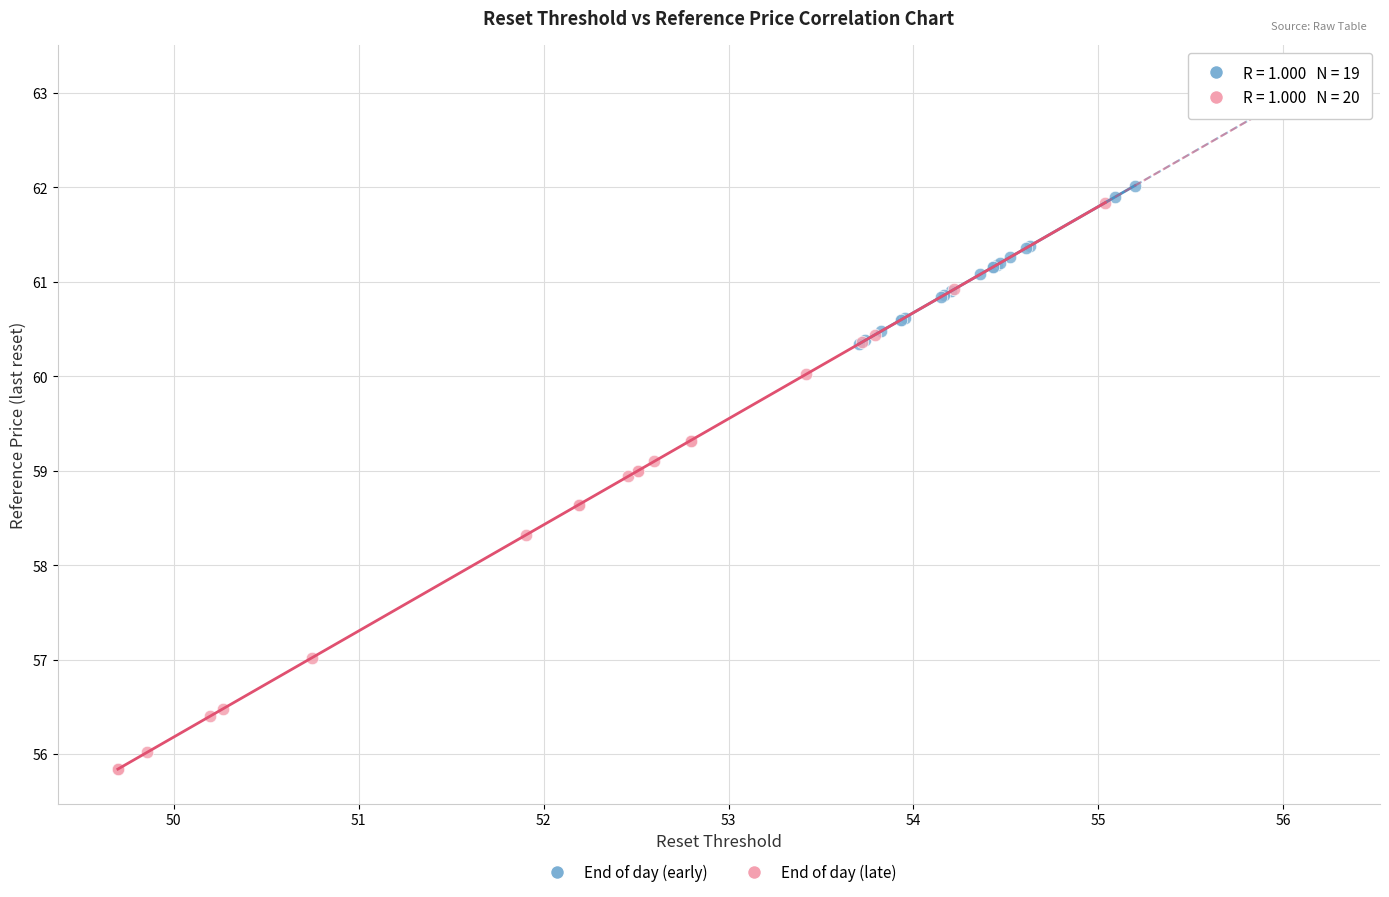

Which series contains the lowest Y value?

End of day (late)